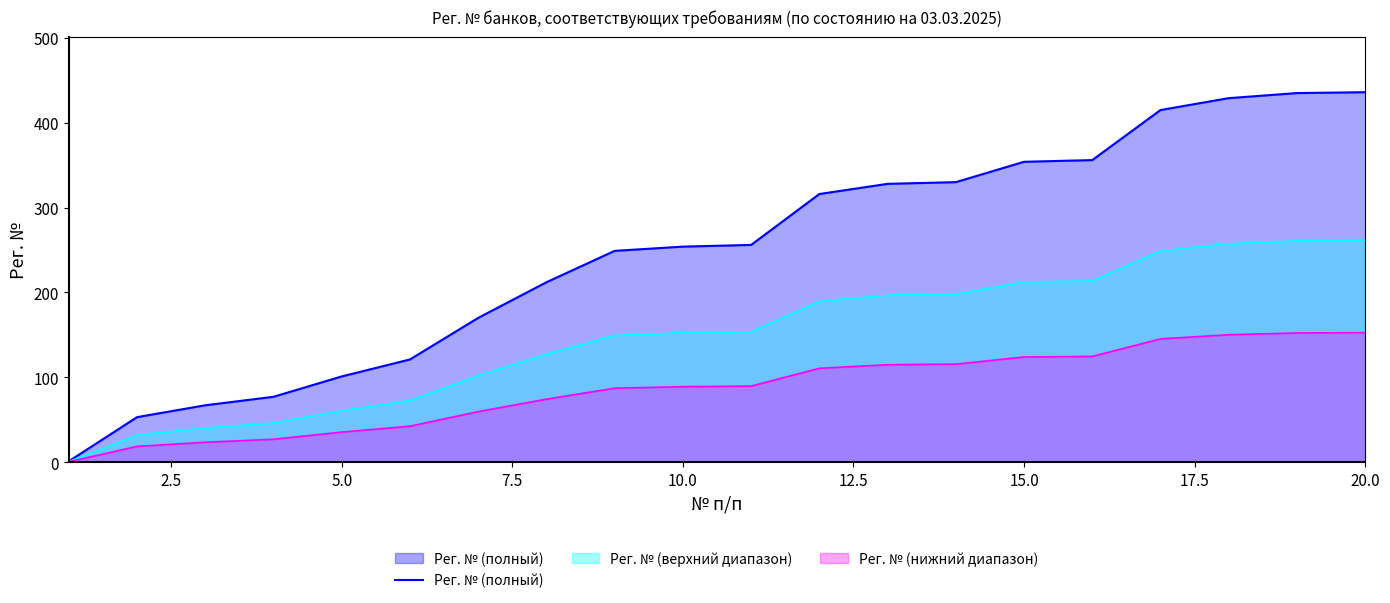

List the series in order of their peak value, lowest first.

Рег. № (нижний диапазон), Рег. № (верхний диапазон), Рег. № (полный)